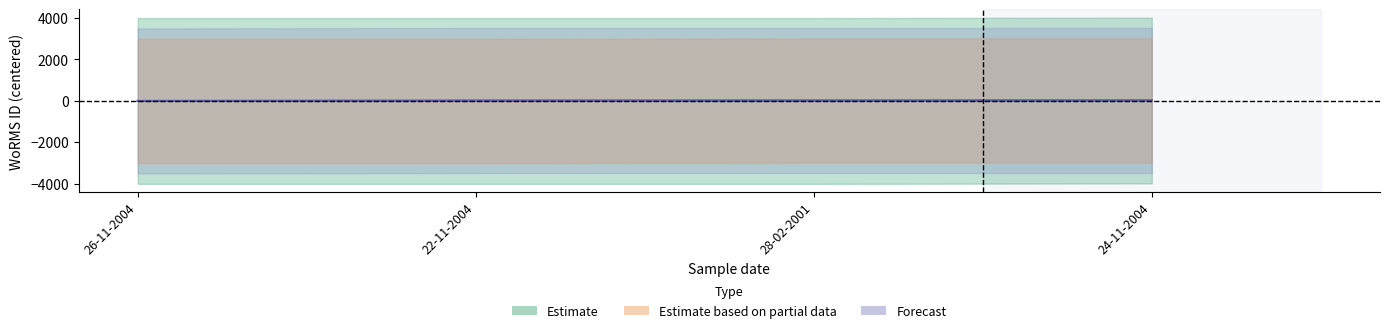

True or false: Estimate based on partial data and Forecast cross at least once.

False